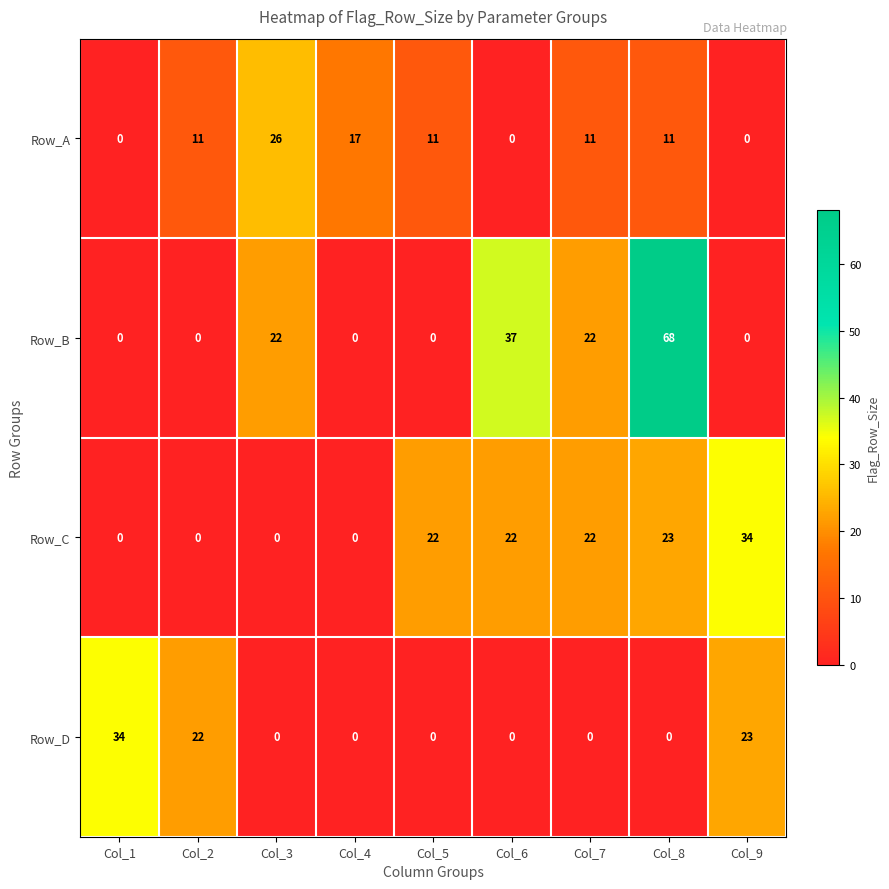

What is the difference between the highest and lowest values at Col_8?

68